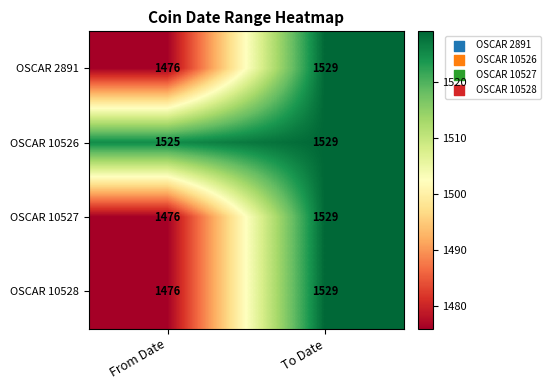

What is the difference between the OSCAR 2891 values at To Date and From Date?

53